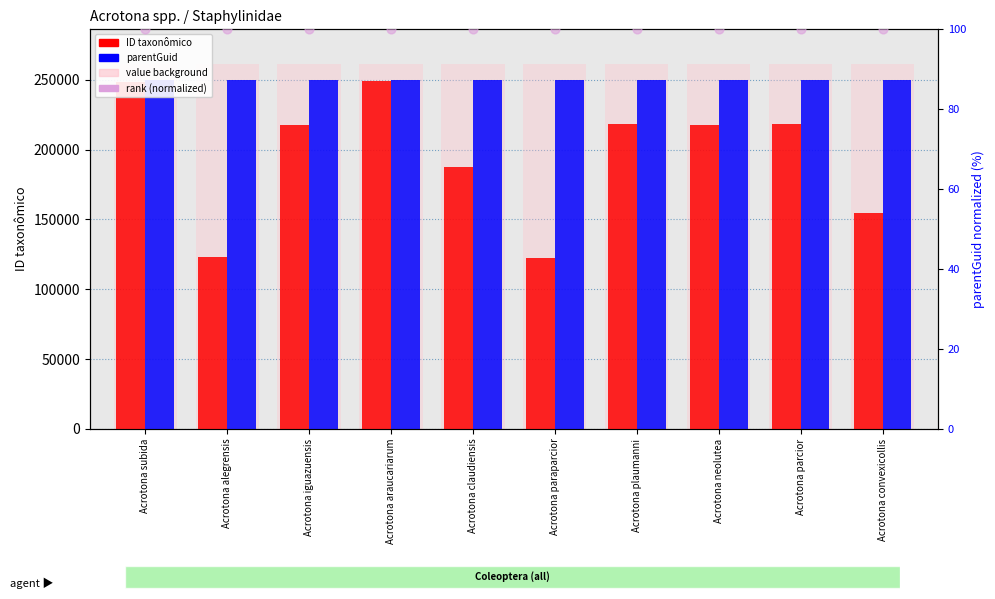

At which category is the sum across all series the highest?

Acrotona araucariarum